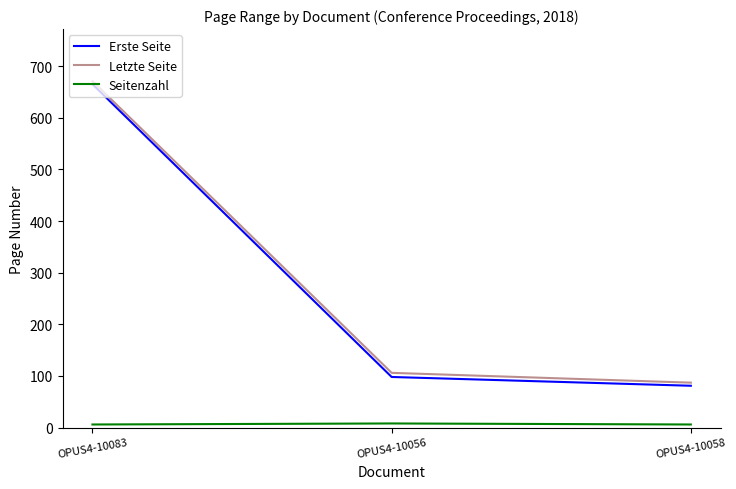

List the labels in order of Letzte Seite value, smallest first.

OPUS4-10058, OPUS4-10056, OPUS4-10083